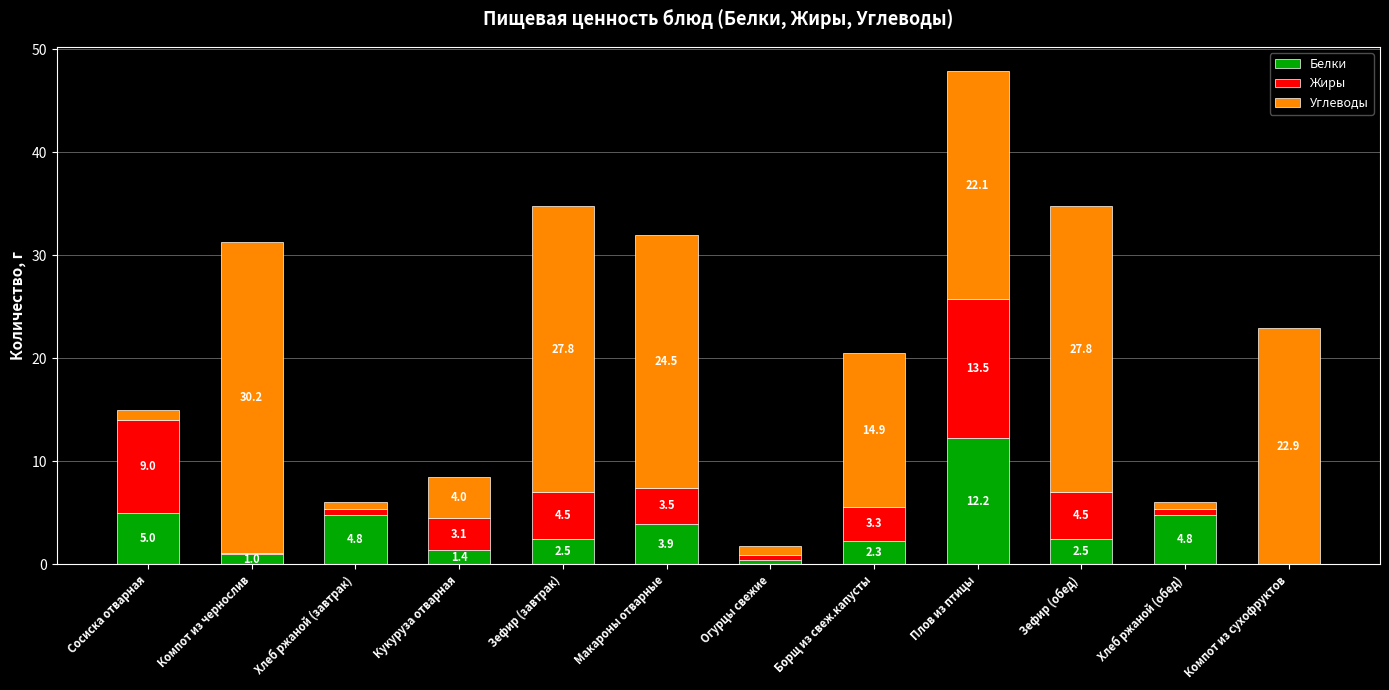

At which category is the sum across all series the highest?

Плов из птицы